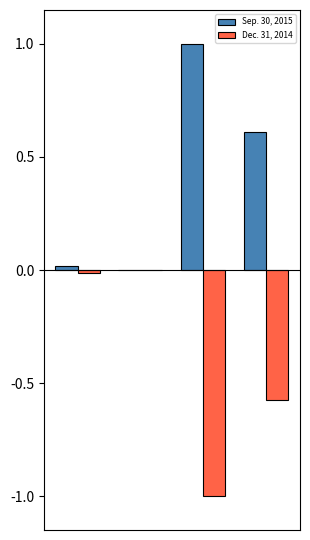

What is the sum of all Dec. 31, 2014 values?

-1.6